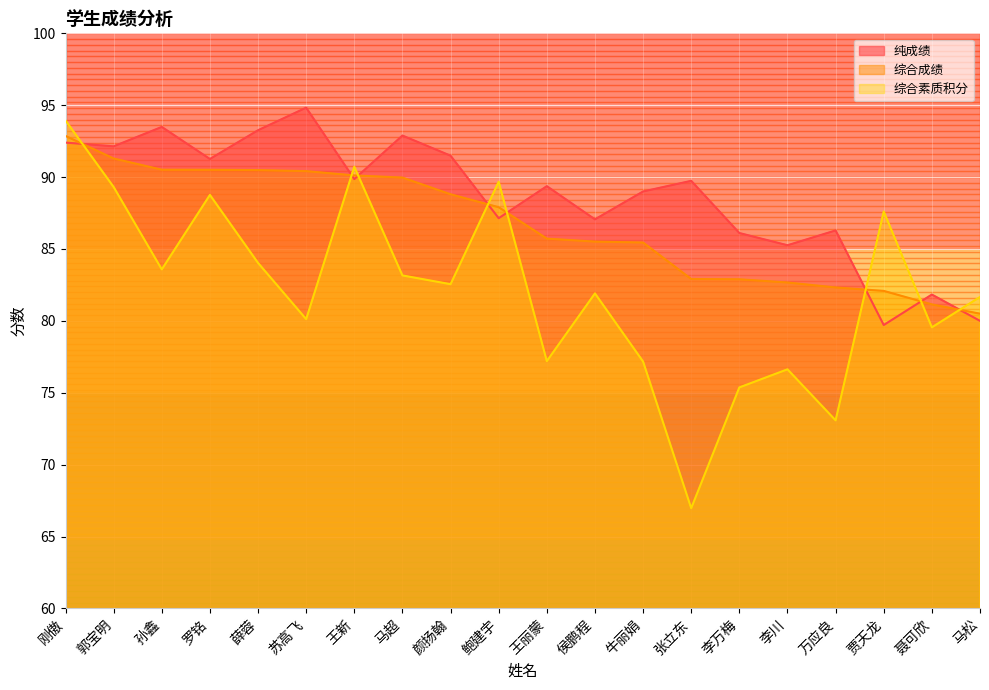

Count the number of data series in this chart.

3